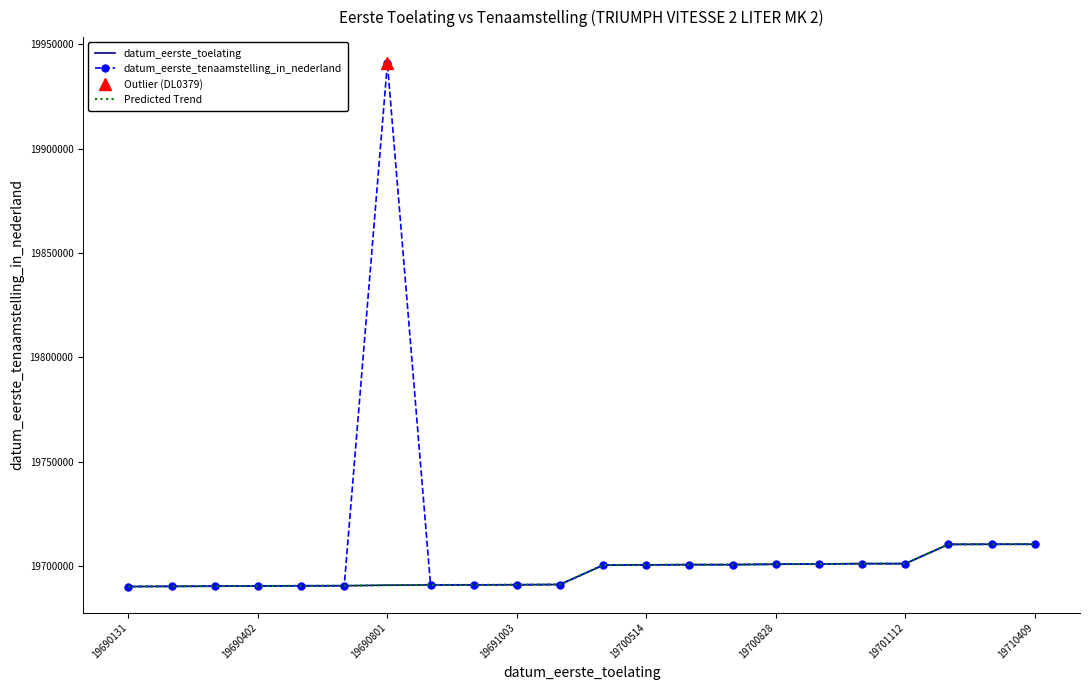

What is the difference between the maximum and minimum values in the Predicted Trend series?

20278